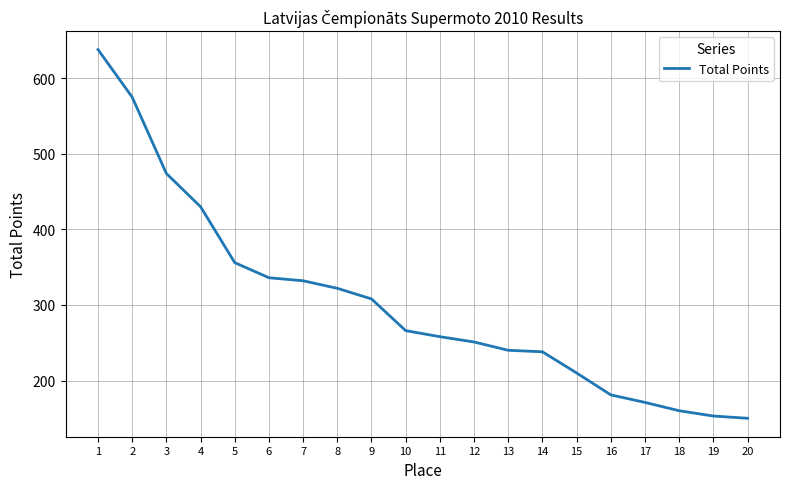

What is the difference between the values at 15 and 13?

30